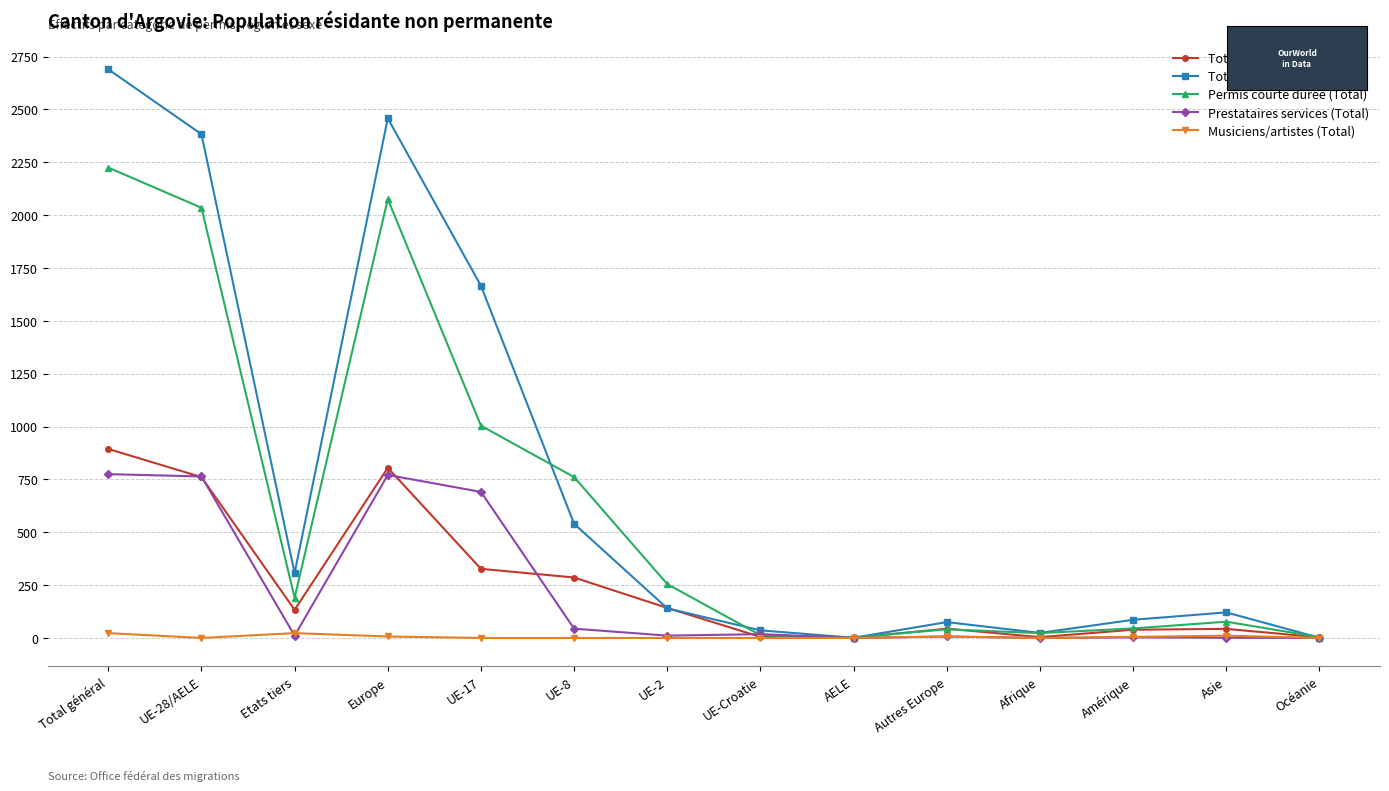

Rank the series by their maximum value, from lowest to highest.

Musiciens/artistes (Total), Prestataires services (Total), Total (Femmes), Permis courte durée (Total), Total (Hommes)